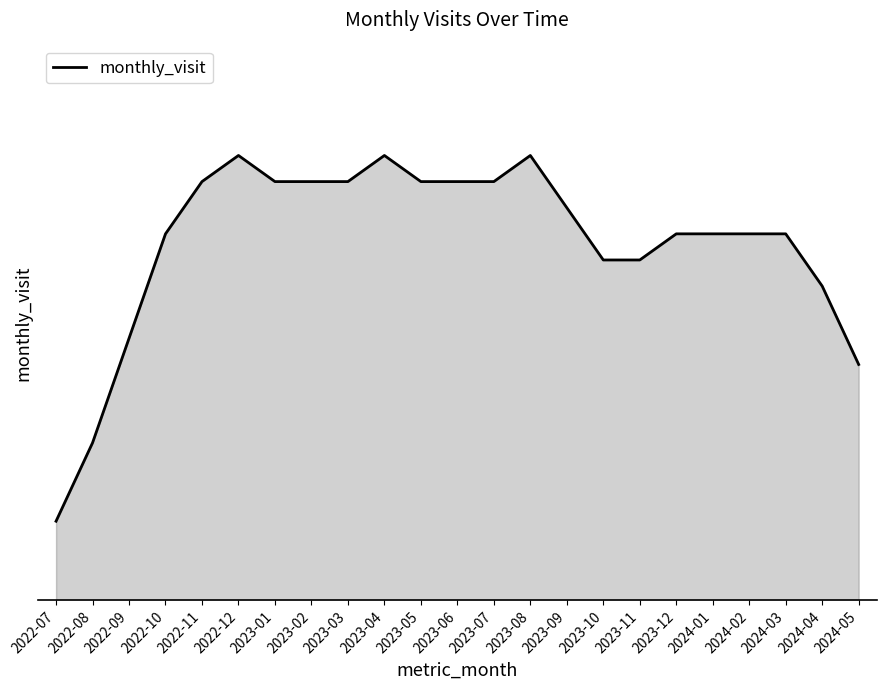

Rank the categories by value from highest to lowest.

2022-12, 2023-04, 2023-08, 2022-11, 2023-01, 2023-02, 2023-03, 2023-05, 2023-06, 2023-07, 2023-09, 2022-10, 2023-12, 2024-01, 2024-02, 2024-03, 2023-10, 2023-11, 2024-04, 2022-09, 2024-05, 2022-08, 2022-07